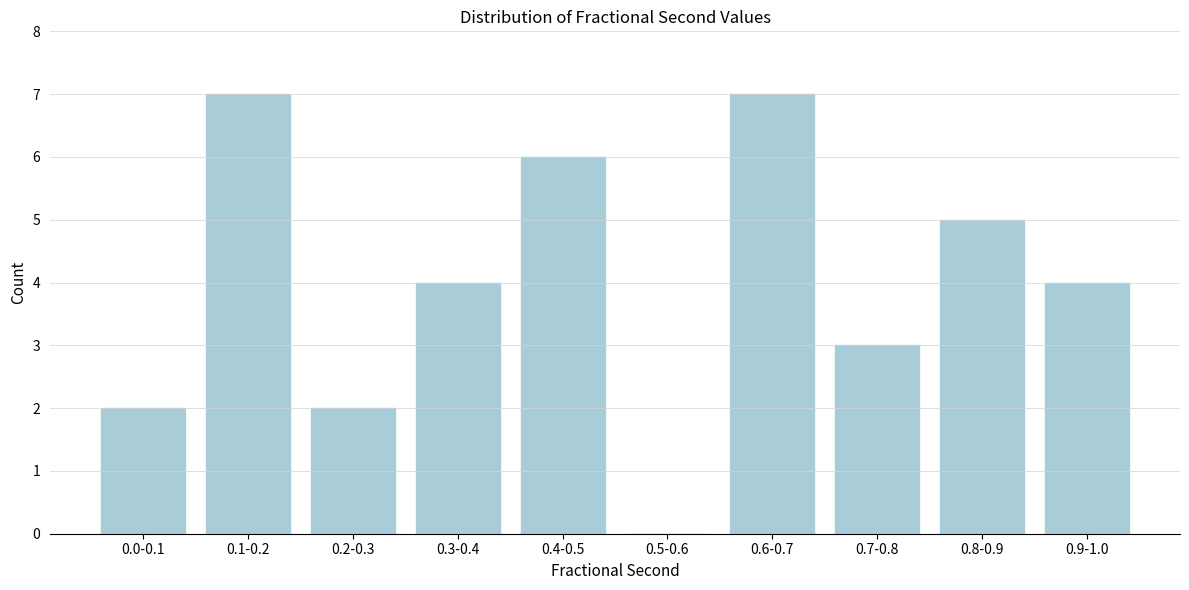

Reading right to left, extract all data points from this chart.

0.9-1.0=4	0.8-0.9=5	0.7-0.8=3	0.6-0.7=7	0.5-0.6=0	0.4-0.5=6	0.3-0.4=4	0.2-0.3=2	0.1-0.2=7	0.0-0.1=2